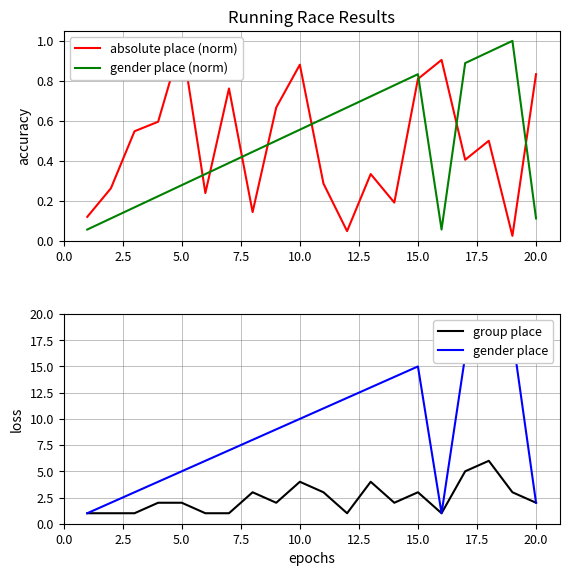

Is it true that group place equals 2 at 20.0?

True